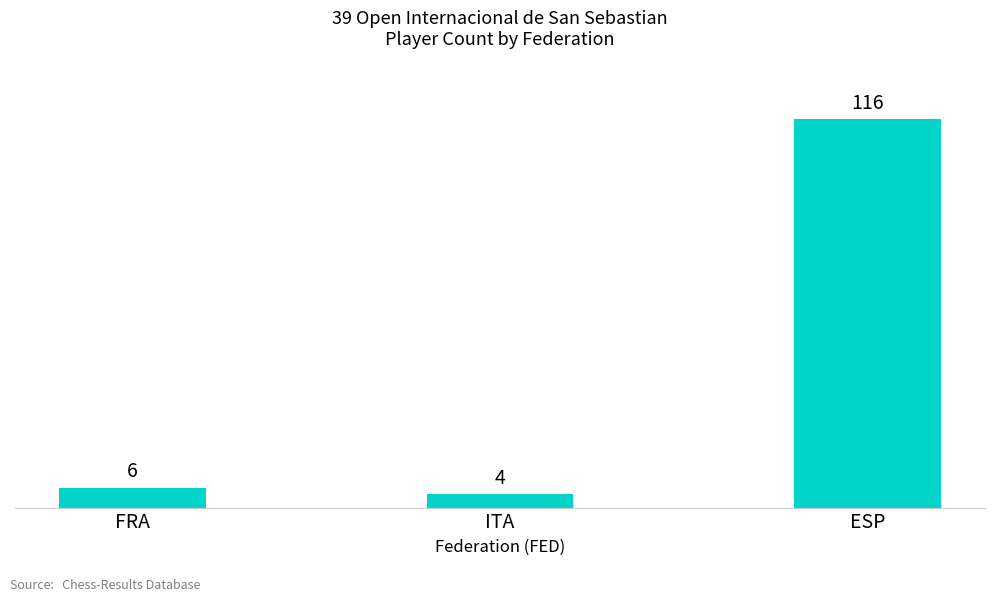

What is the label of the 2nd bar from the left?

ITA